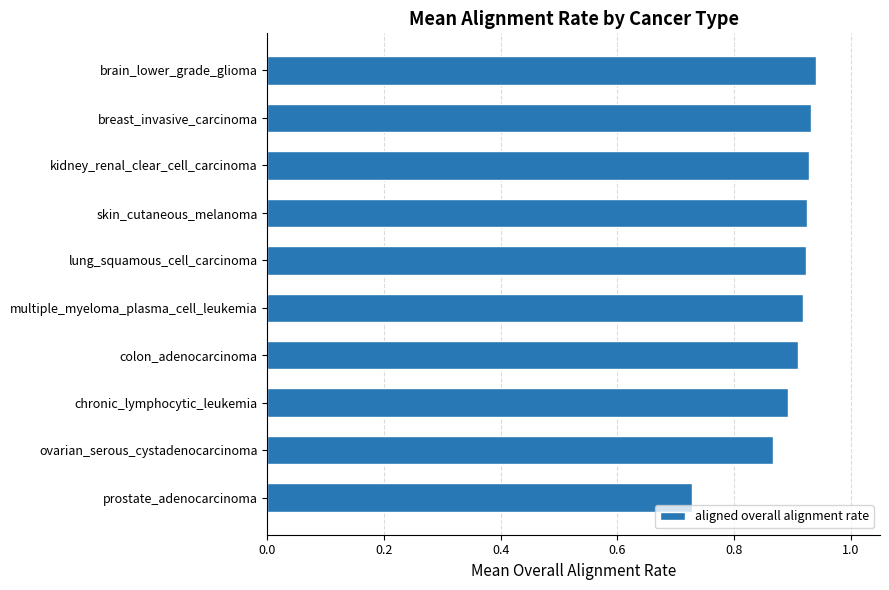

At which label is the value closest to 0?

prostate_adenocarcinoma